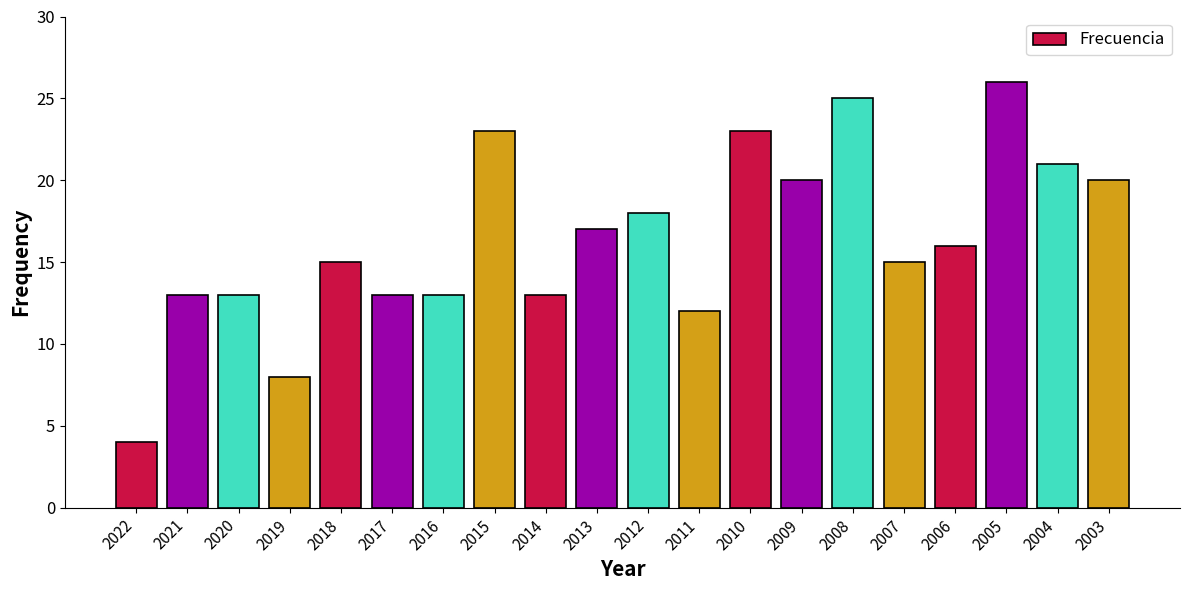

Approximately how many times larger is the value at 2008 compared to 2005?

1.0